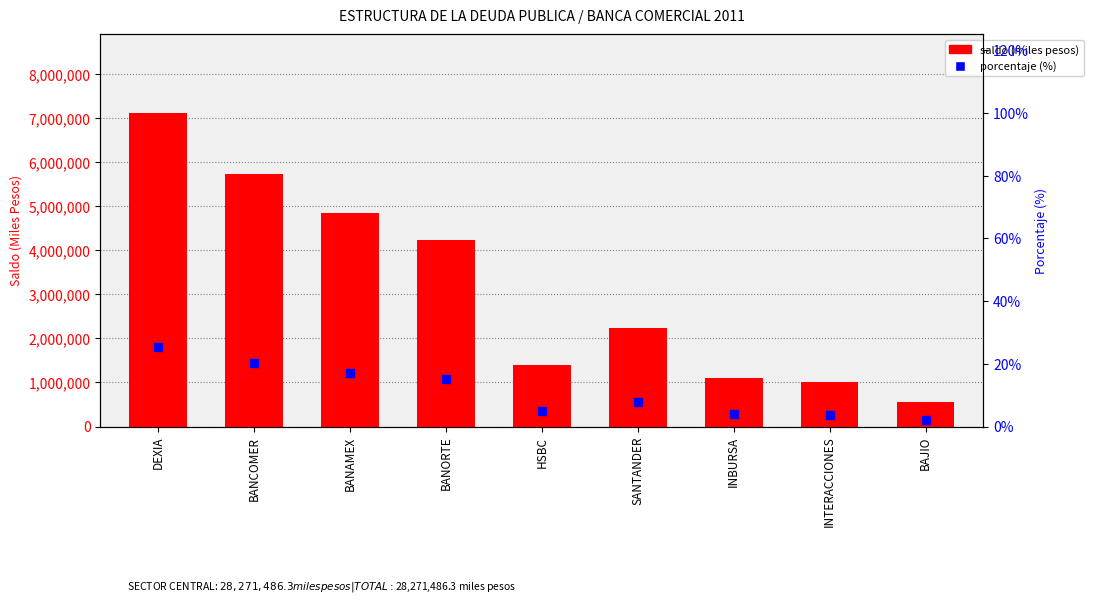

What is the total value across all series at INTERACCIONES?

1008221.5